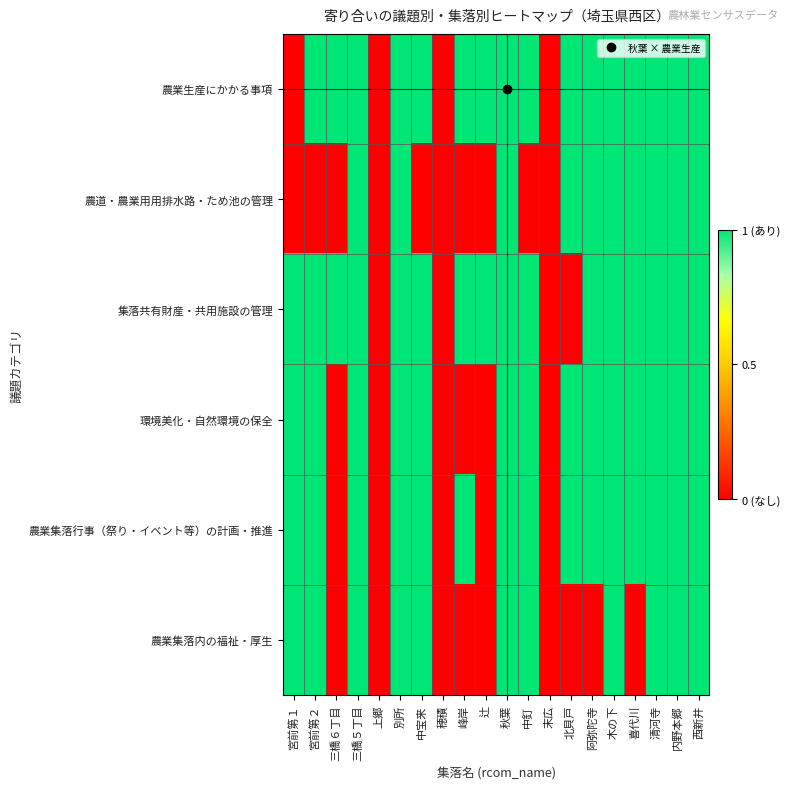

What is the total value across all series at 北貝戸?

4